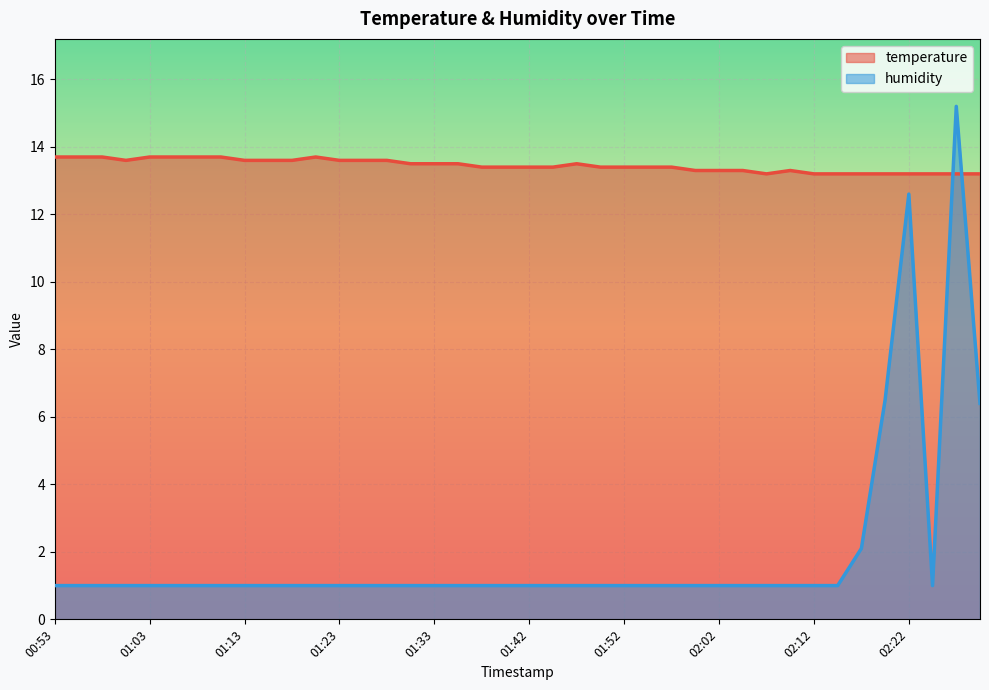

Reading left to right, list all the values displayed in this chart.

temperature: 00:53=13.7	00:56=13.7	00:58=13.7	01:01=13.6	01:03=13.7	01:06=13.7	01:08=13.7	01:11=13.7	01:13=13.6	01:15=13.6	01:18=13.6	01:20=13.7	01:23=13.6	01:25=13.6	01:28=13.6	01:30=13.5	01:33=13.5	01:35=13.5	01:37=13.4	01:40=13.4	01:42=13.4	01:45=13.4	01:47=13.5	01:50=13.4	01:52=13.4	01:55=13.4	01:57=13.4	02:00=13.3	02:02=13.3	02:05=13.3	02:07=13.2	02:10=13.3	02:12=13.2	02:15=13.2	02:17=13.2	02:19=13.2	02:22=13.2	02:24=13.2	02:27=13.2	02:29=13.2
humidity: 00:53=1.0	00:56=1.0	00:58=1.0	01:01=1.0	01:03=1.0	01:06=1.0	01:08=1.0	01:11=1.0	01:13=1.0	01:15=1.0	01:18=1.0	01:20=1.0	01:23=1.0	01:25=1.0	01:28=1.0	01:30=1.0	01:33=1.0	01:35=1.0	01:37=1.0	01:40=1.0	01:42=1.0	01:45=1.0	01:47=1.0	01:50=1.0	01:52=1.0	01:55=1.0	01:57=1.0	02:00=1.0	02:02=1.0	02:05=1.0	02:07=1.0	02:10=1.0	02:12=1.0	02:15=1.0	02:17=2.1	02:19=6.5	02:22=12.6	02:24=1.0	02:27=15.2	02:29=6.4